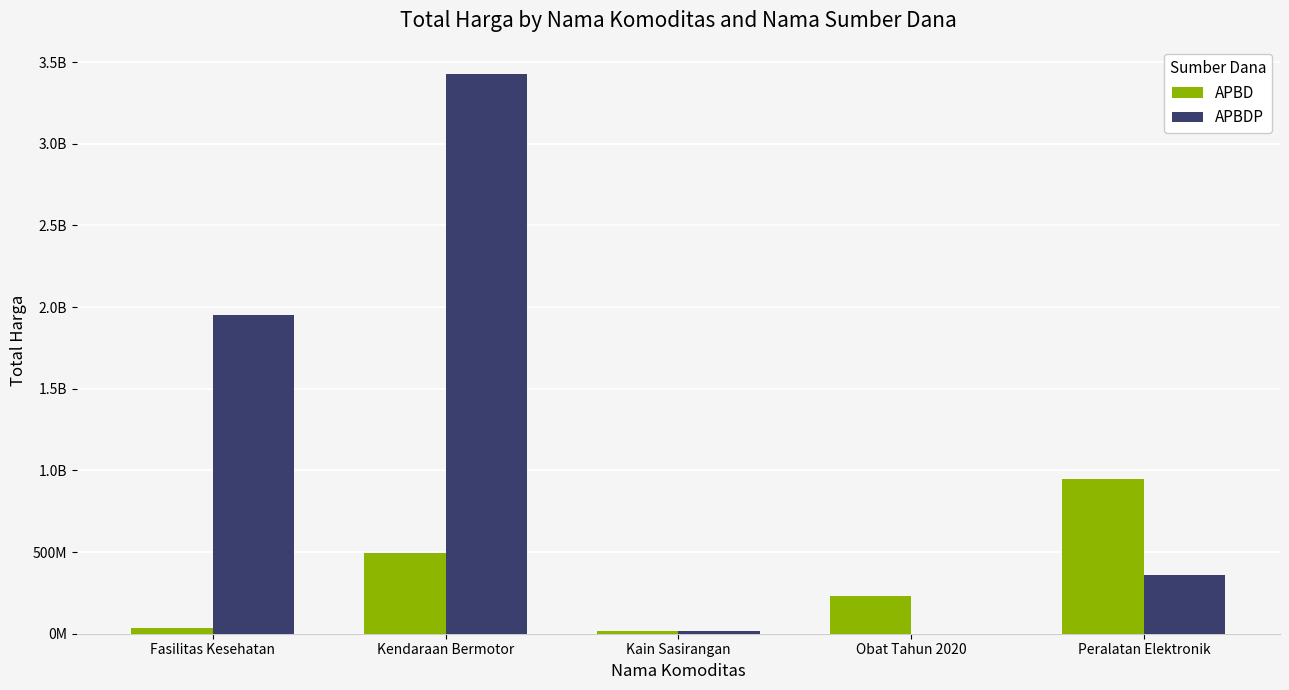

What is the total value across all series at Kain Sasirangan?

38075000